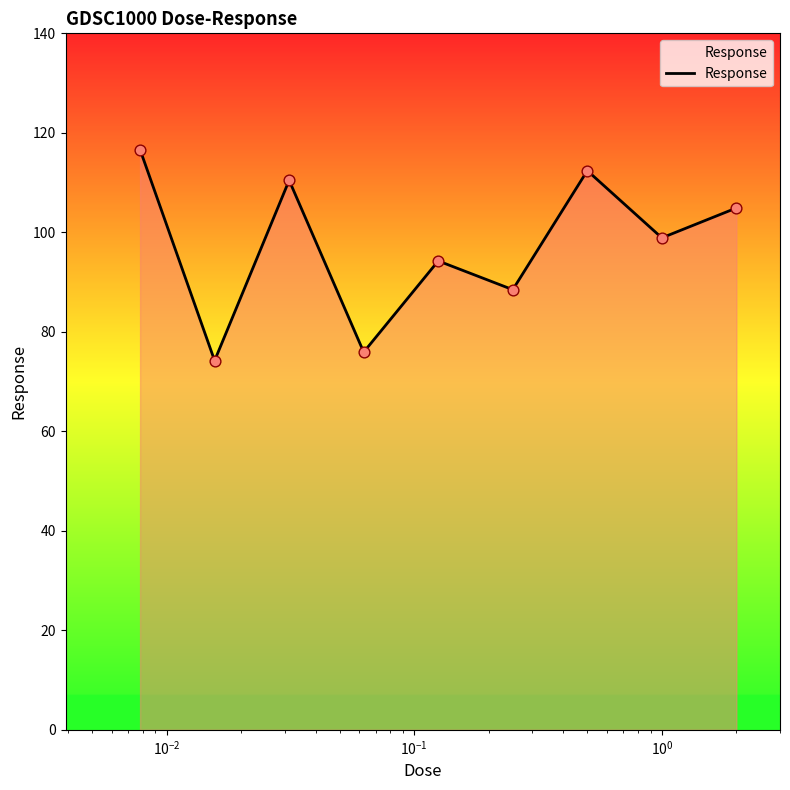

What is the difference between the maximum and minimum values?

42.4